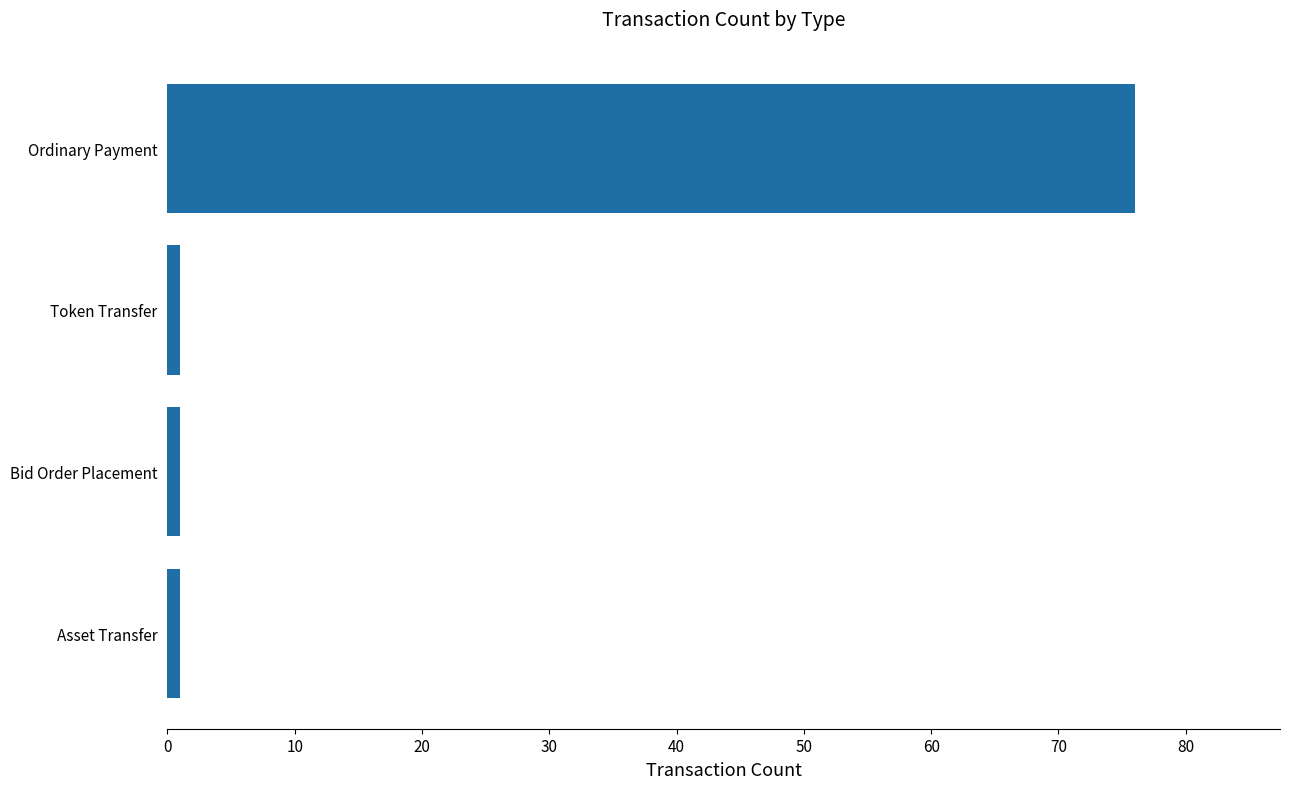

Is it true that the value at Ordinary Payment is 76?

True